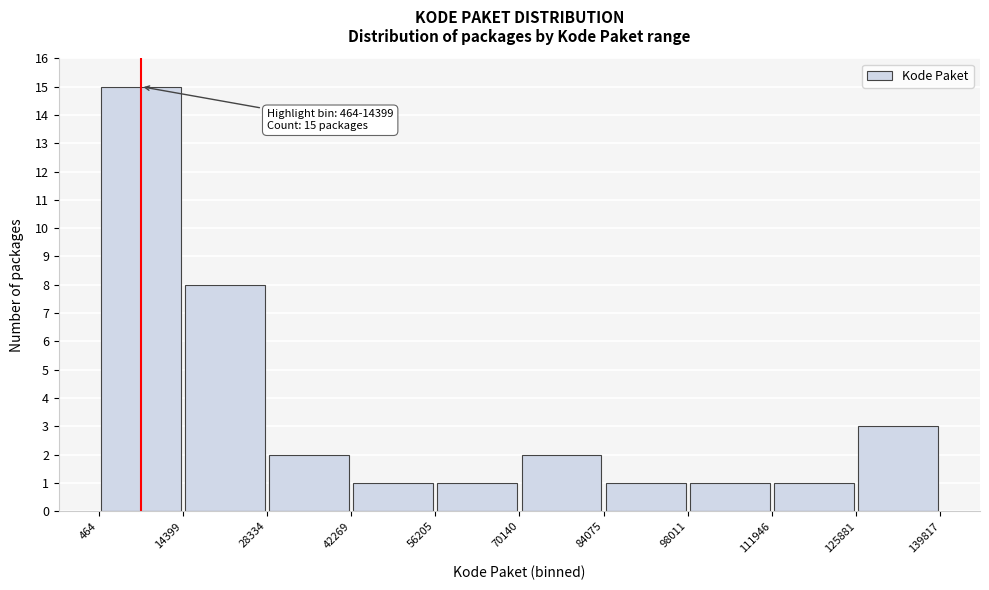

Which range on the x-axis has the tallest bar?

464 to 14399